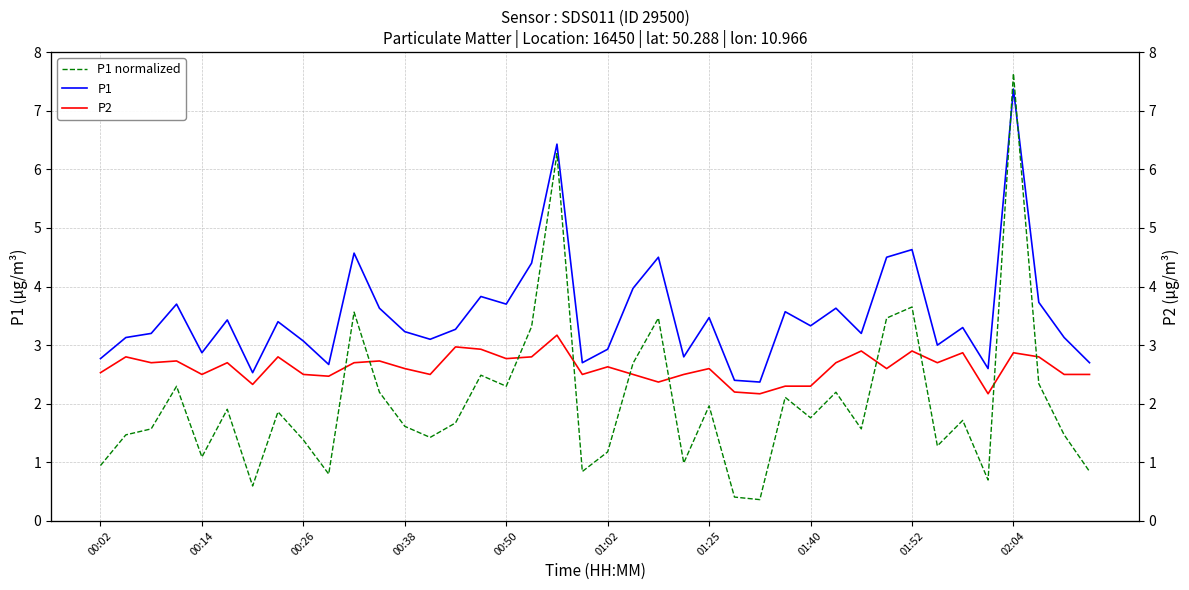

What is the average value of the P2 series?

2.6